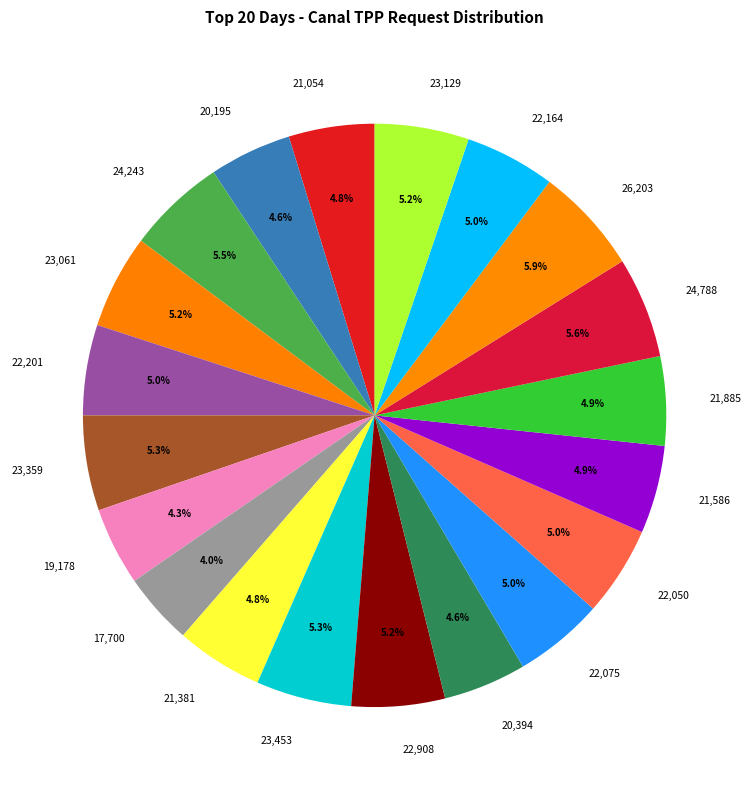

To the nearest percent, what is the difference between the largest and smallest slice percentages?

2%